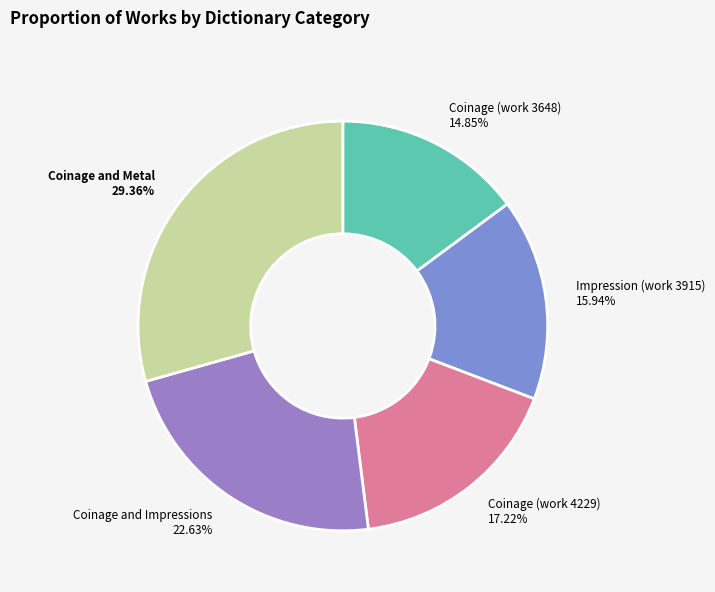

To the nearest percent, what is the average slice percentage?

20%